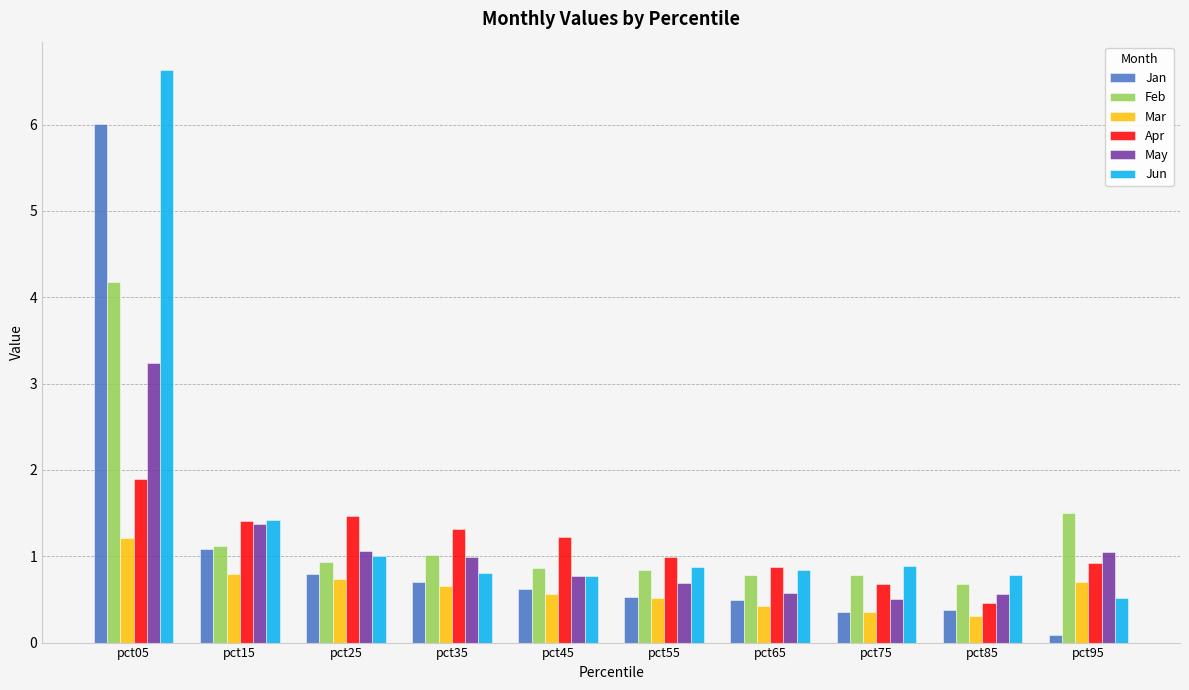

Between pct25 and pct55, which series saw the biggest shift?

Apr